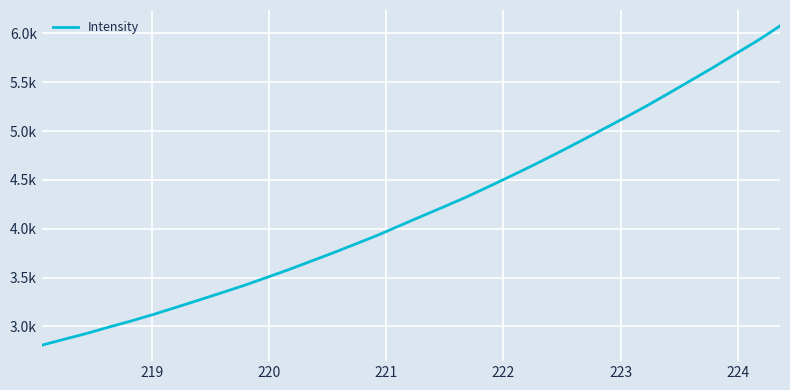

Is this an area chart (filled region under the line)?

No